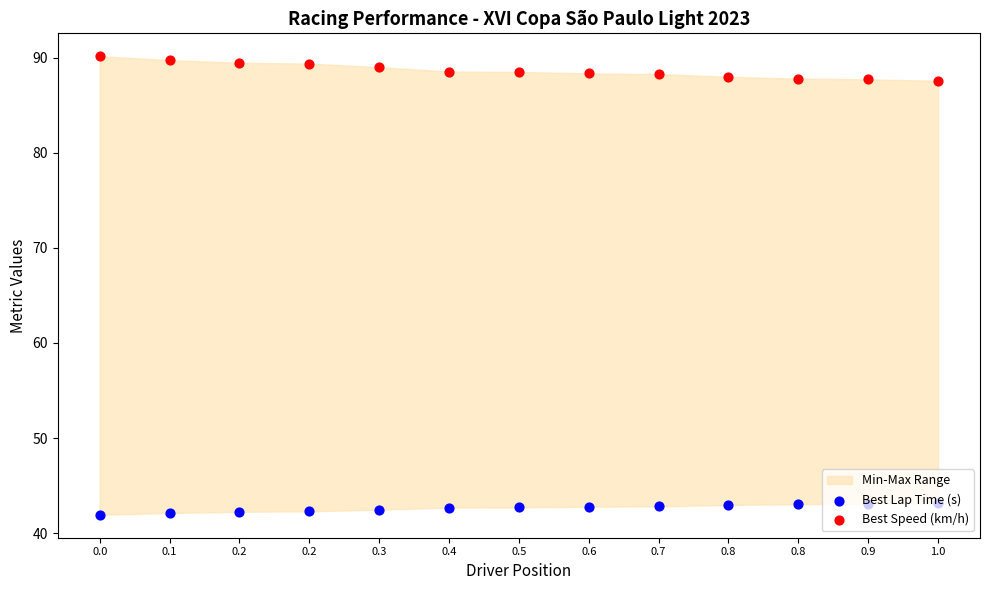

Which series contains the highest Y value?

Best Speed (km/h)